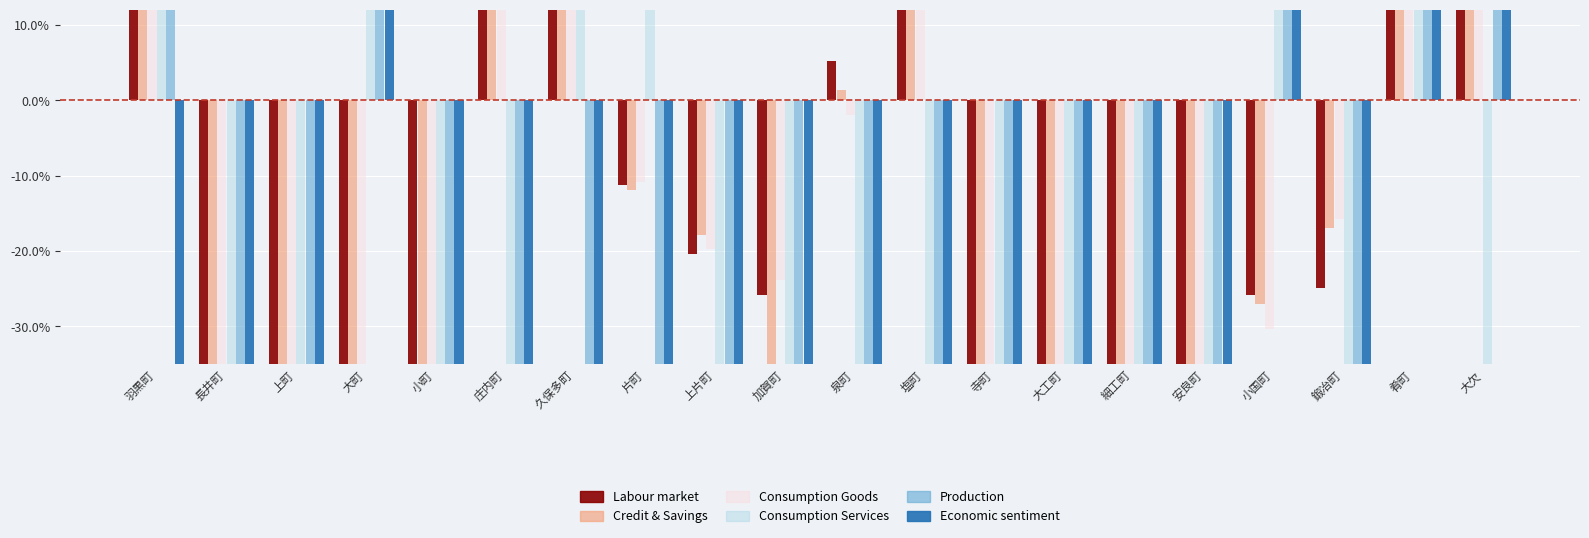

List the series in order of their peak value, lowest first.

Labour market, Credit & Savings, Consumption Goods, Consumption Services, Economic sentiment, Production